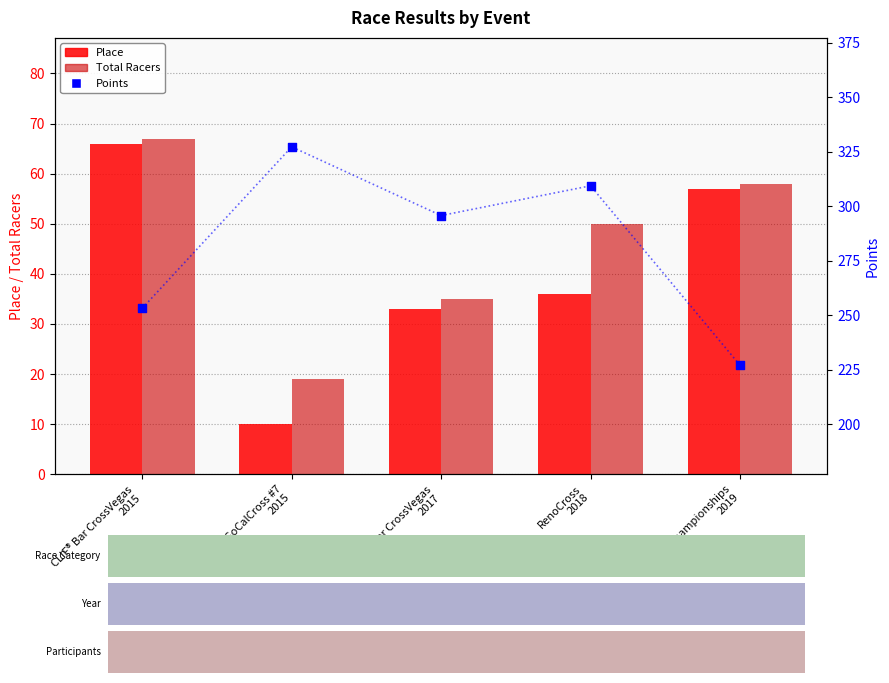

At how many categories does at least one series exceed 87?

5